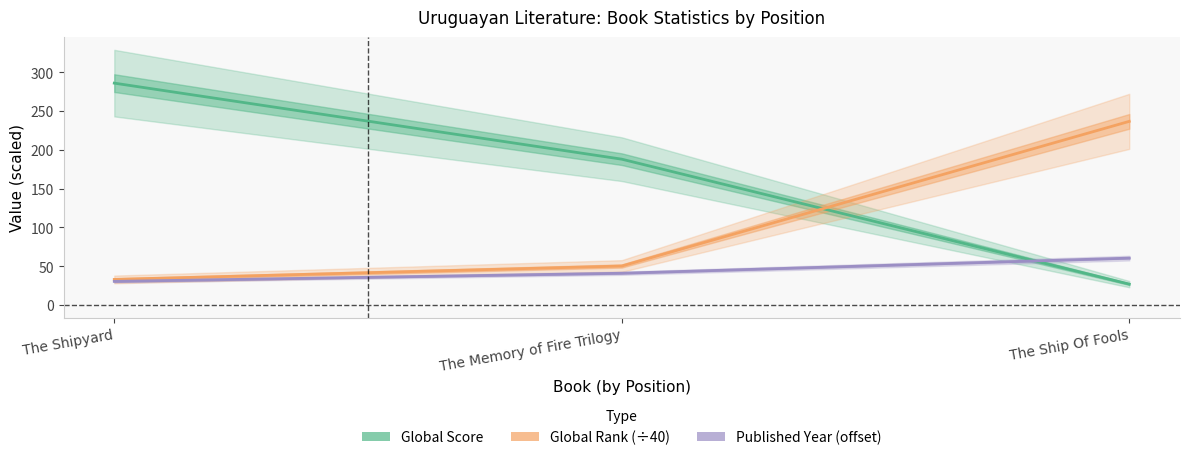

What is the minimum value shown in the chart?

27.0